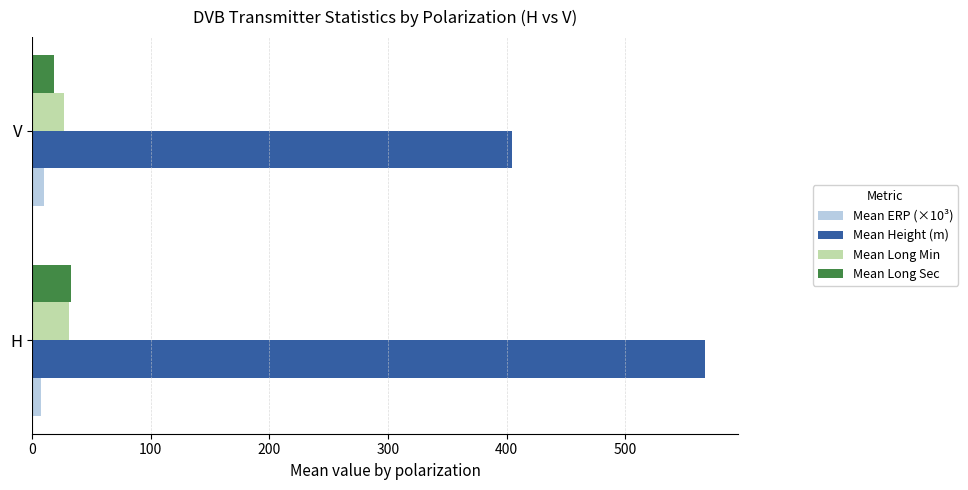

What is the average value of the Mean Long Sec series?

25.6